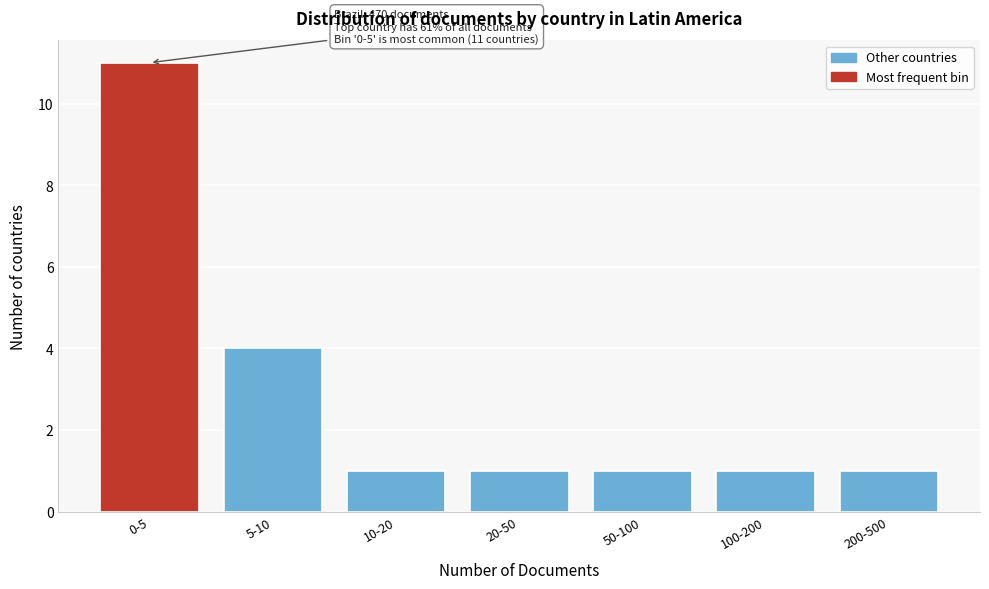

Reading left to right, what are all the values shown in this chart?

11	4	1	1	1	1	1